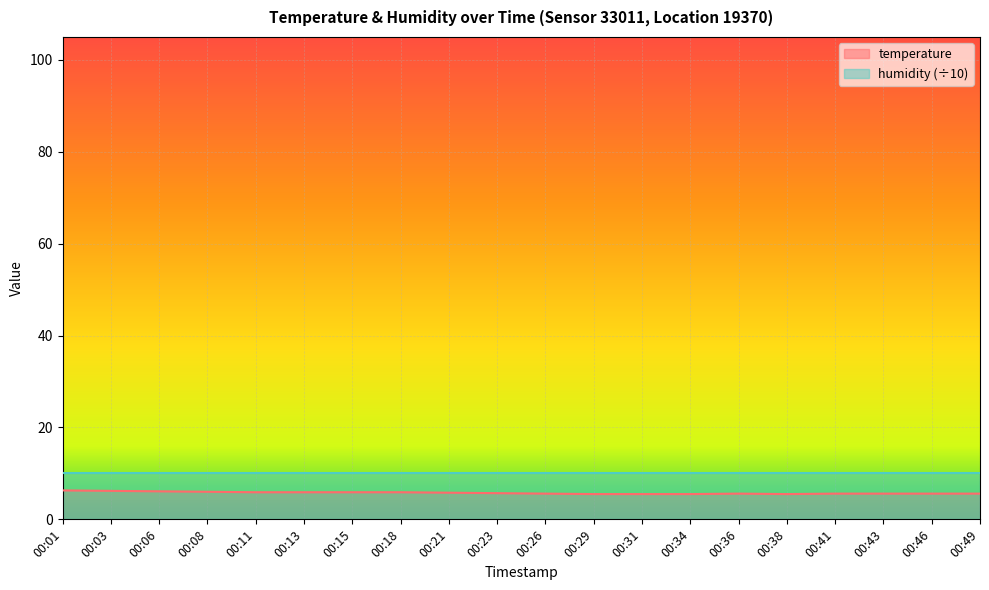

What is the value of the 5th point from the left?

5.9